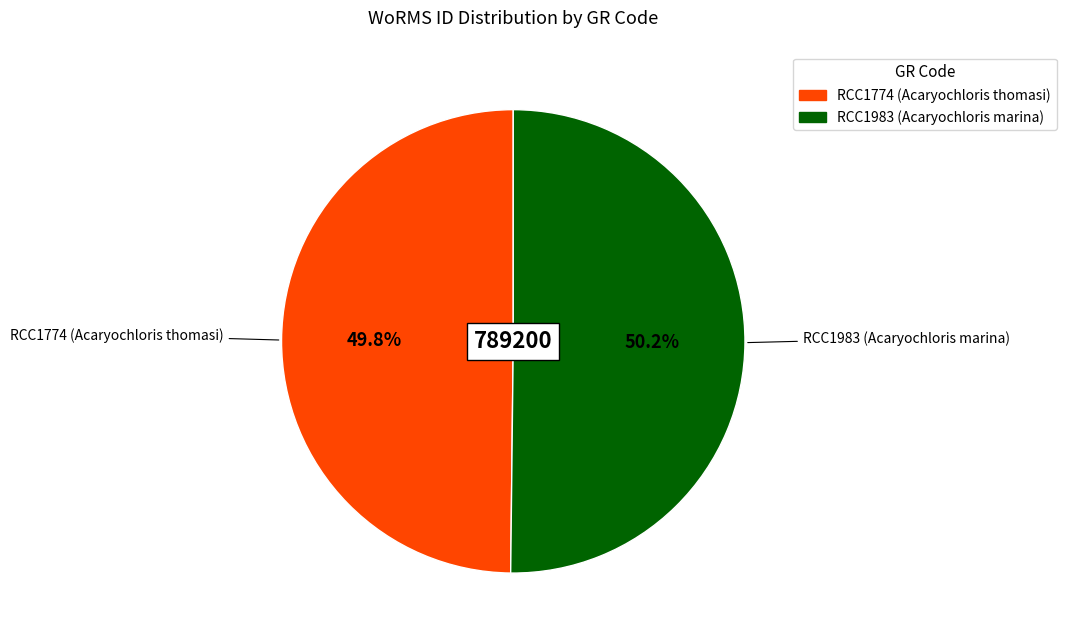

Is the sum of RCC1983 (Acaryochloris marina) and RCC1774 (Acaryochloris thomasi) greater than half?

Yes